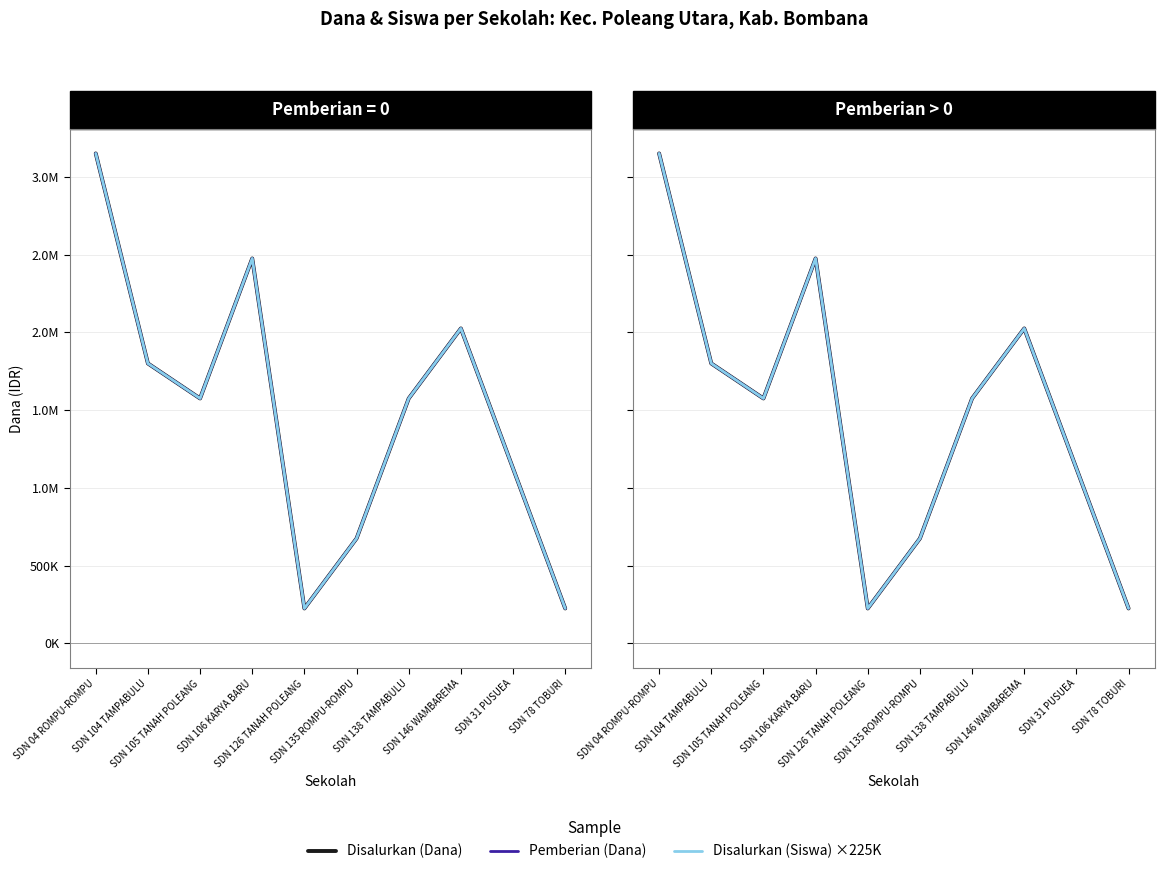

What are all the series names shown in the legend?

Disalurkan (Dana), Pemberian (Dana), Disalurkan (Siswa) ×225K